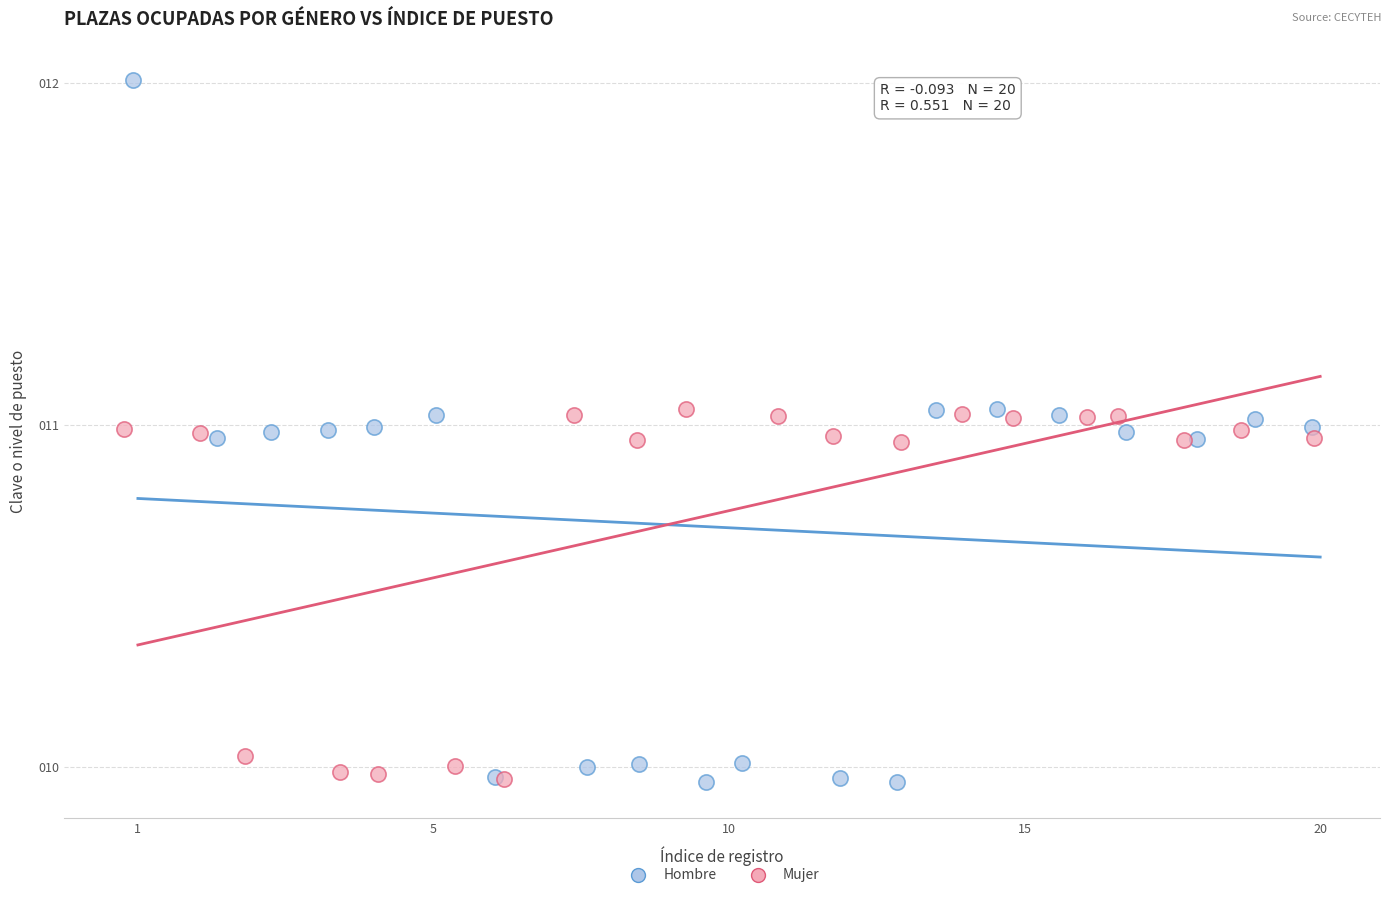

Which series reaches the maximum Y coordinate?

Hombre